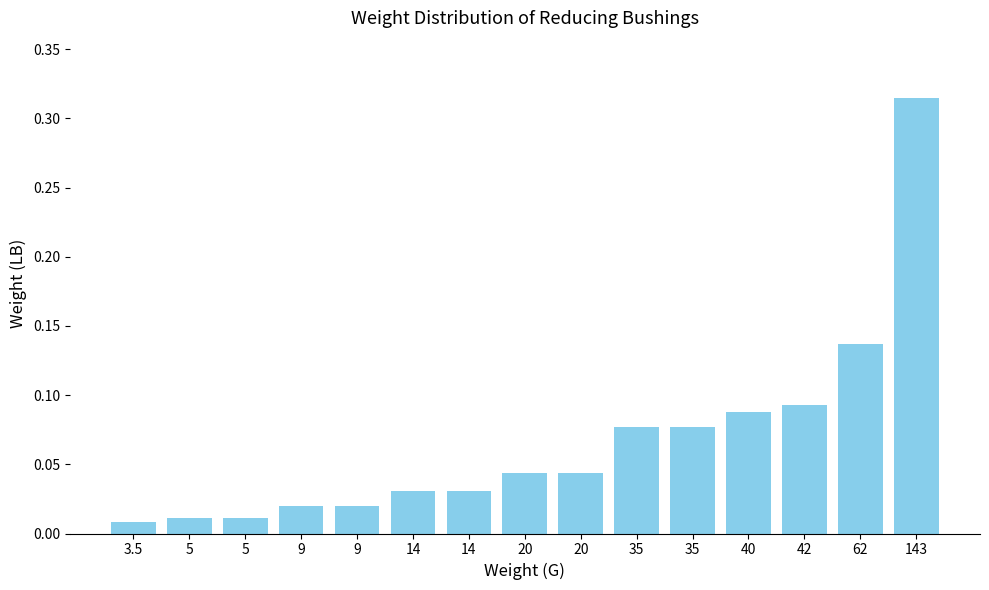

How many data points does each series have?

15